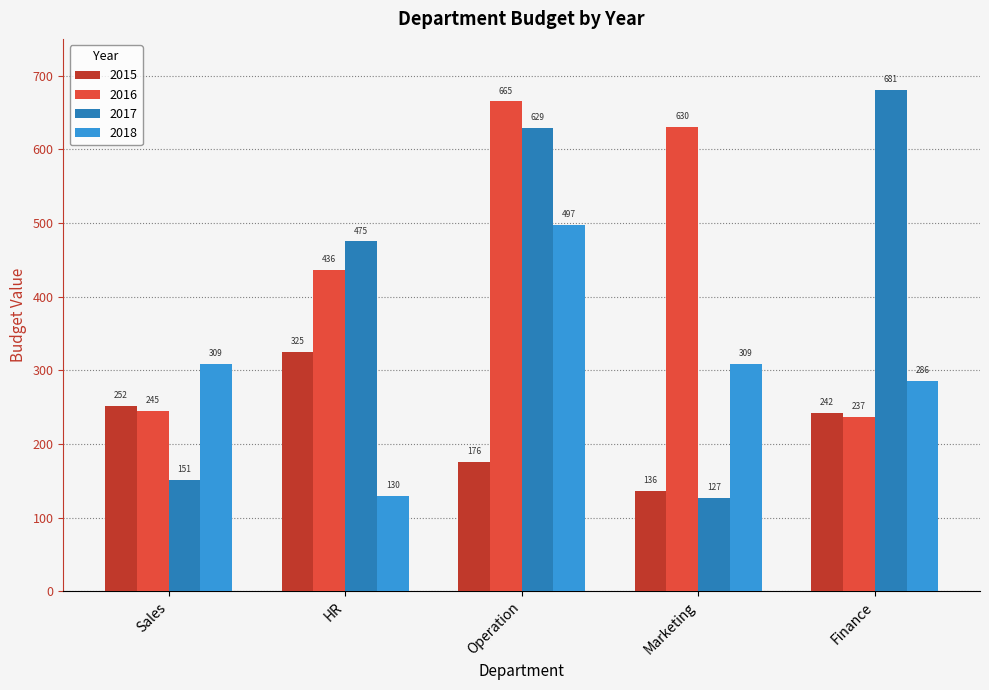

What is the sum of all 2016 values?

2213